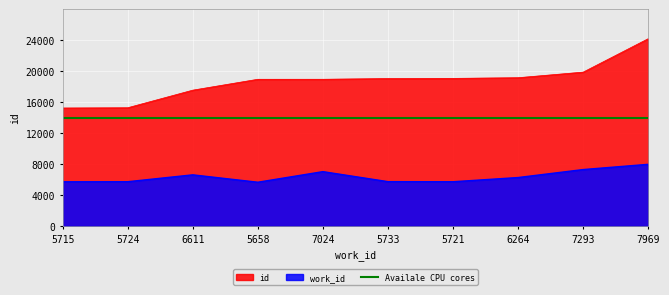

True or false: work_id and id intersect in this chart.

False